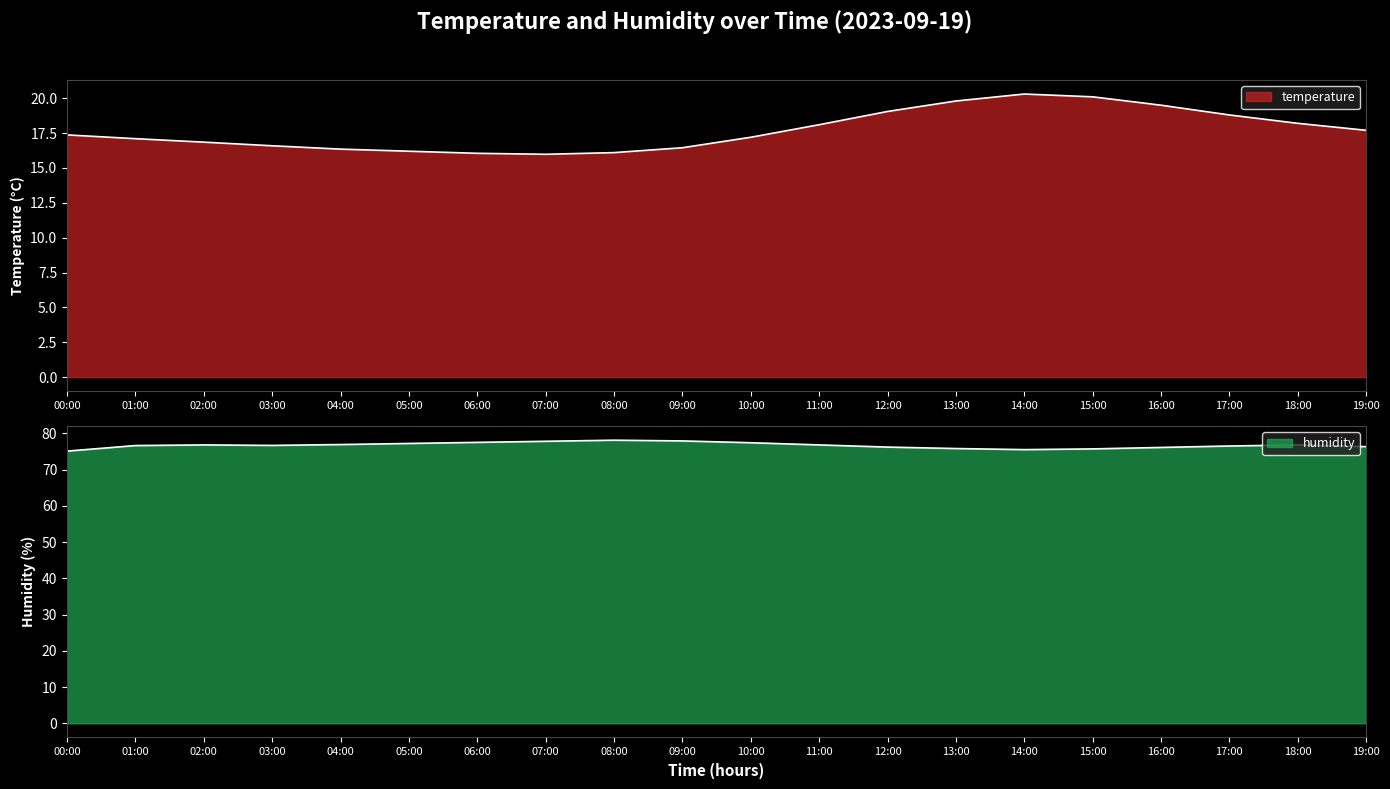

What is the total value across all series at 06:00?

93.5